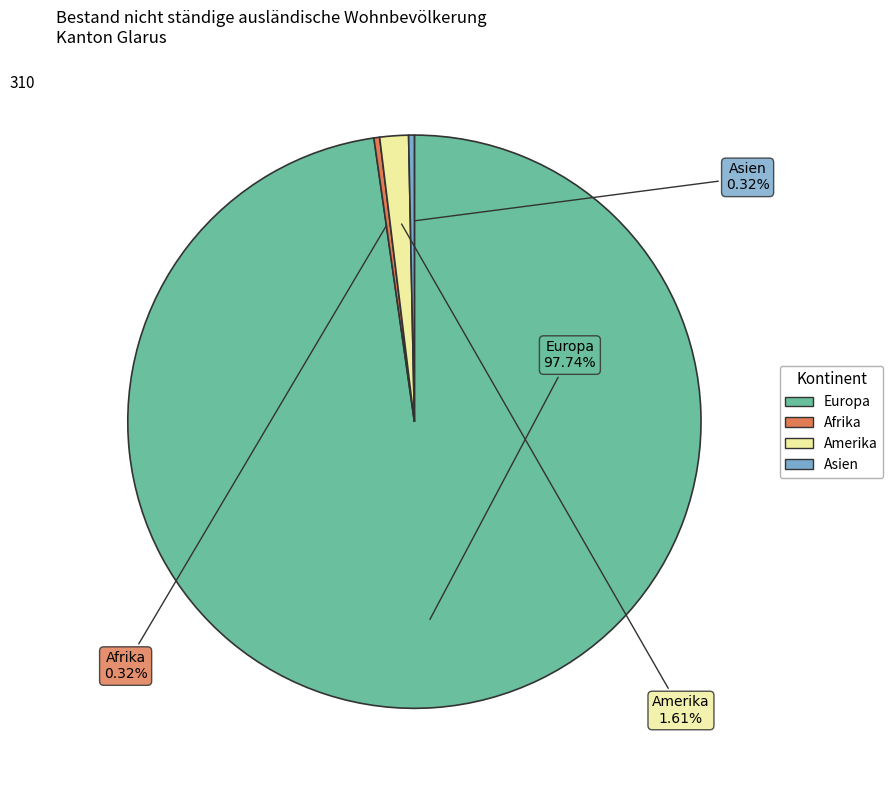

How many slices are in this pie chart?

4